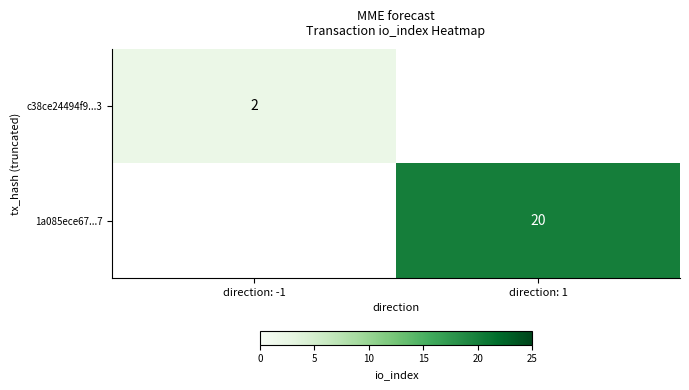

How many distinct data groups are displayed?

2